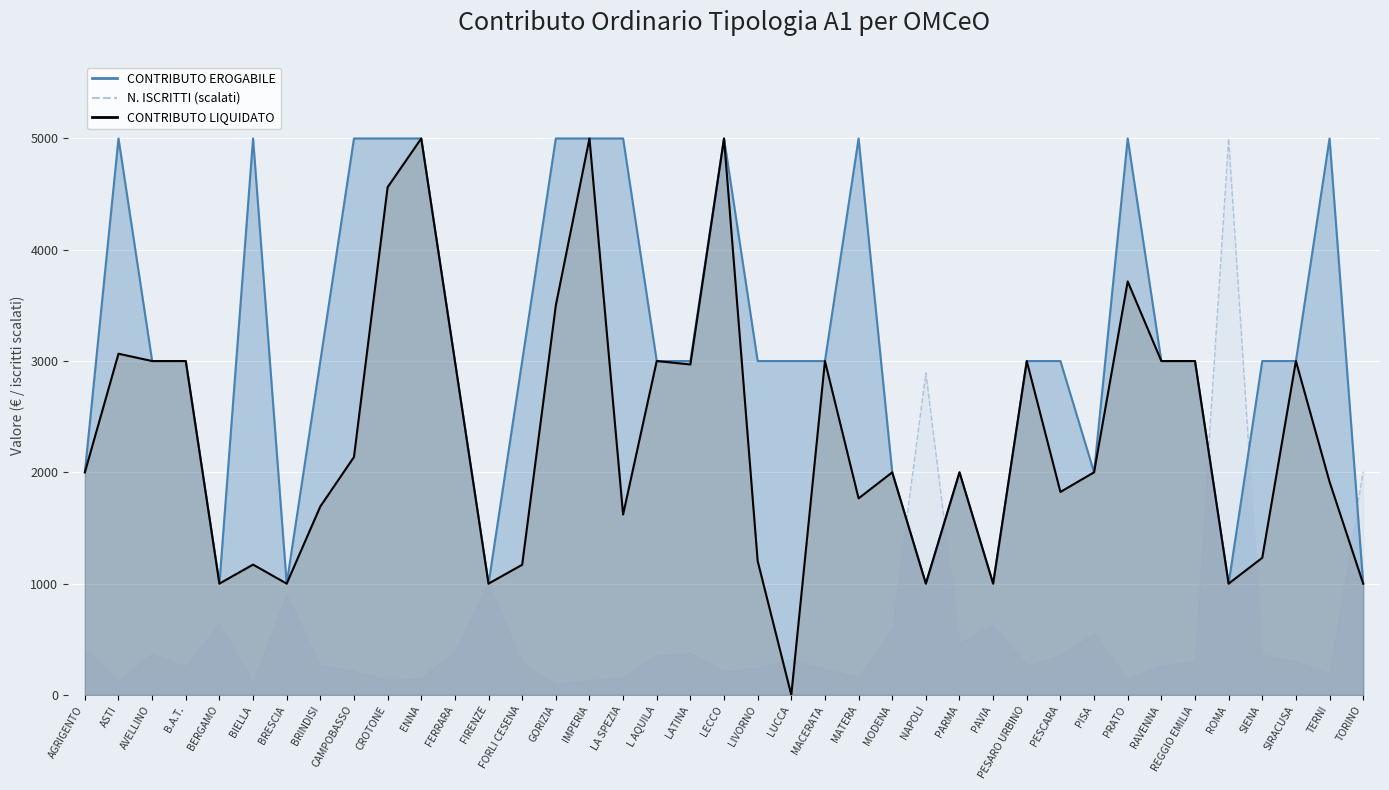

Reading left to right, list all the values displayed in this chart.

N. ISCRITTI AL 31/12/2020: AGRIGENTO=411.9	ASTI=122.7	AVELLINO=371.8	B.A.T.=251.5	BERGAMO=645.9	BIELLA=116.5	BRESCIA=907.8	BRINDISI=265.7	CAMPOBASSO=216.4	CROTONE=135.2	ENNA=152.5	FERRARA=386.0	FIRENZE=1014.9	FORLI CESENA=294.4	GORIZIA=98.5	IMPERIA=132.5	LA SPEZIA=161.4	L AQUILA=358.5	LATINA=379.0	LECCO=215.4	LIVORNO=242.0	LUCCA=322.5	MACERATA=231.0	MATERA=163.2	MODENA=593.1	NAPOLI=2892.8	PARMA=469.2	PAVIA=626.0	PESARO URBINO=265.5	PESCARA=357.0	PISA=551.7	PRATO=149.9	RAVENNA=263.7	REGGIO EMILIA=304.1	ROMA=5000.0	SIENA=363.1	SIRACUSA=300.8	TERNI=198.7	TORINO=2005.3
CONTRIBUTO EROGABILE: AGRIGENTO=2000.0	ASTI=5000.0	AVELLINO=3000.0	B.A.T.=3000.0	BERGAMO=1000.0	BIELLA=5000.0	BRESCIA=1000.0	BRINDISI=3000.0	CAMPOBASSO=5000.0	CROTONE=5000.0	ENNA=5000.0	FERRARA=3000.0	FIRENZE=1000.0	FORLI CESENA=3000.0	GORIZIA=5000.0	IMPERIA=5000.0	LA SPEZIA=5000.0	L AQUILA=3000.0	LATINA=3000.0	LECCO=5000.0	LIVORNO=3000.0	LUCCA=3000.0	MACERATA=3000.0	MATERA=5000.0	MODENA=2000.0	NAPOLI=1000.0	PARMA=2000.0	PAVIA=1000.0	PESARO URBINO=3000.0	PESCARA=3000.0	PISA=2000.0	PRATO=5000.0	RAVENNA=3000.0	REGGIO EMILIA=3000.0	ROMA=1000.0	SIENA=3000.0	SIRACUSA=3000.0	TERNI=5000.0	TORINO=1000.0
CONTRIBUTO LIQUIDATO: AGRIGENTO=2000.0	ASTI=3065.8	AVELLINO=3000.0	B.A.T.=3000.0	BERGAMO=1000.0	BIELLA=1171.0	BRESCIA=1000.0	BRINDISI=1693.5	CAMPOBASSO=2137.8	CROTONE=4562.0	ENNA=5000.0	FERRARA=3000.0	FIRENZE=1000.0	FORLI CESENA=1169.3	GORIZIA=3500.0	IMPERIA=5000.0	LA SPEZIA=1620.5	L AQUILA=3000.0	LATINA=2969.2	LECCO=5000.0	LIVORNO=1203.5	LUCCA=0.0	MACERATA=3000.0	MATERA=1766.0	MODENA=2000.0	NAPOLI=1000.0	PARMA=2000.0	PAVIA=1000.0	PESARO URBINO=3000.0	PESCARA=1823.8	PISA=2000.0	PRATO=3715.2	RAVENNA=3000.0	REGGIO EMILIA=3000.0	ROMA=1000.0	SIENA=1232.0	SIRACUSA=3000.0	TERNI=1915.2	TORINO=1000.0